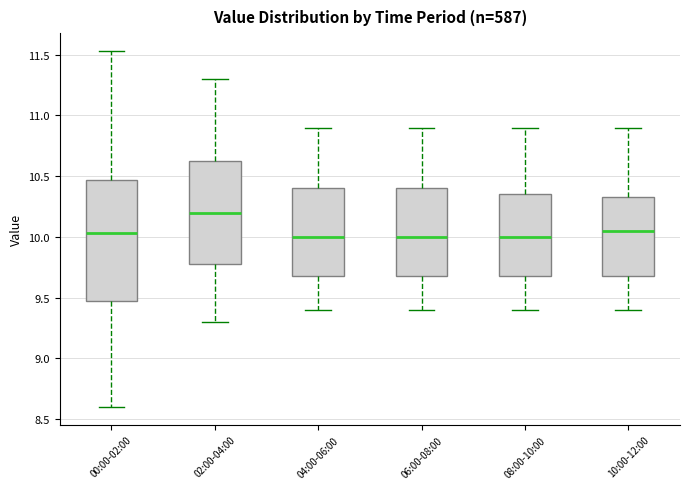

Which box has the highest median line?

02:00-04:00